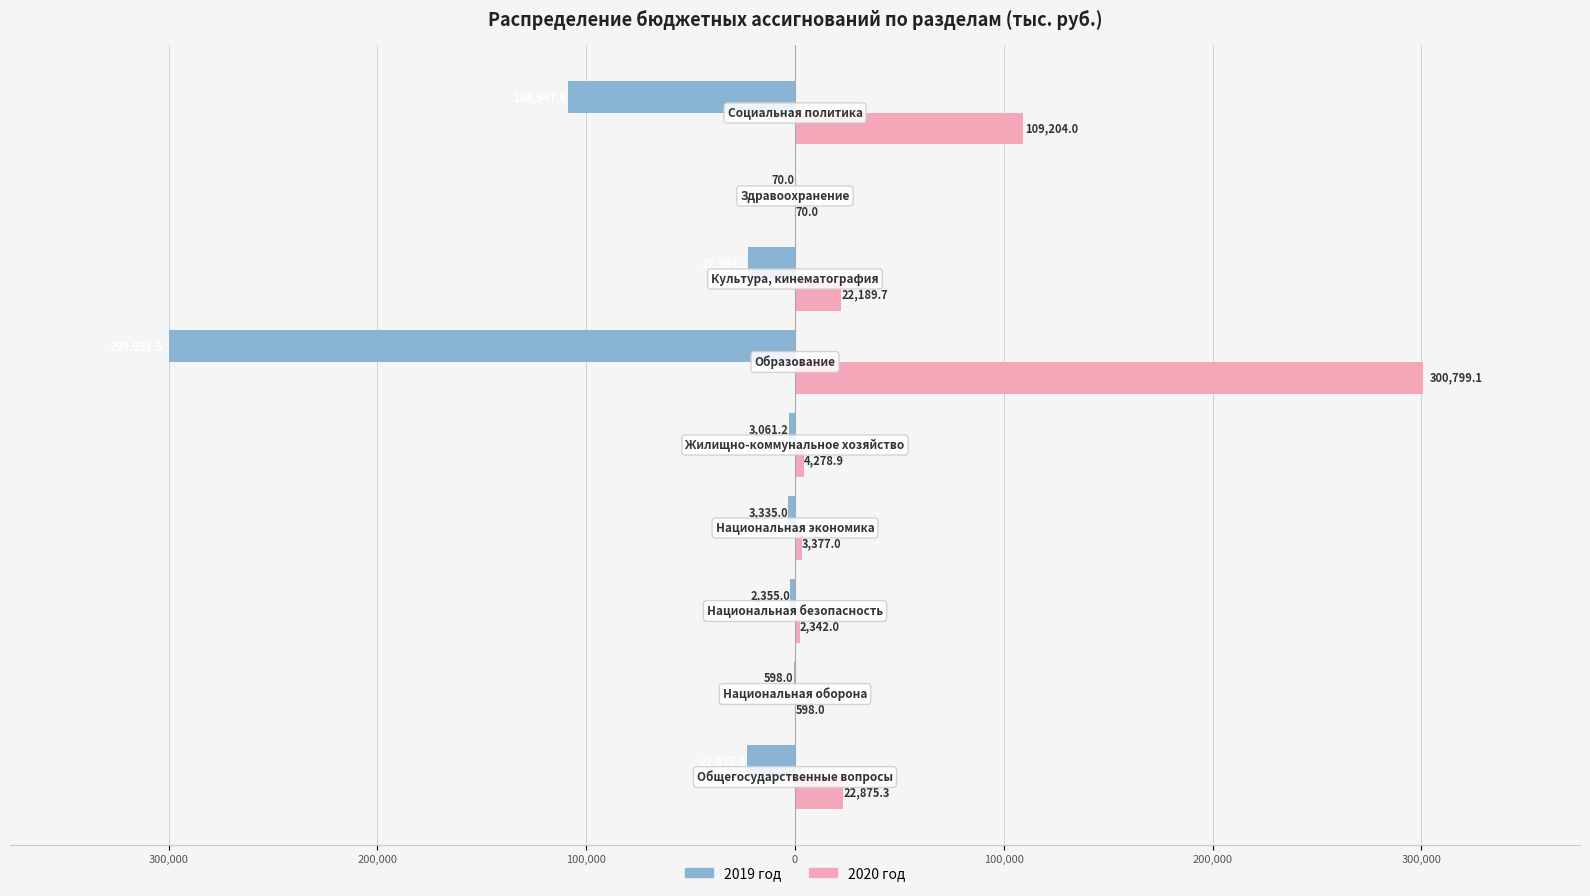

What are all the series names shown in the legend?

2019 год, 2020 год